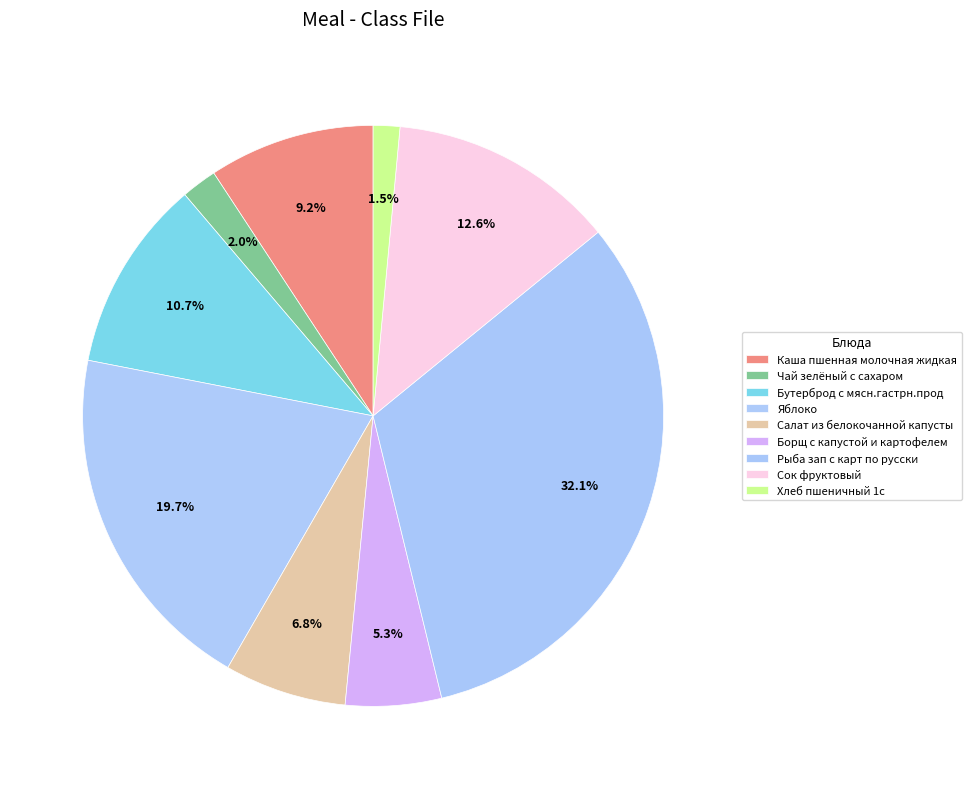

Is there any slice that represents more than half of the pie?

No